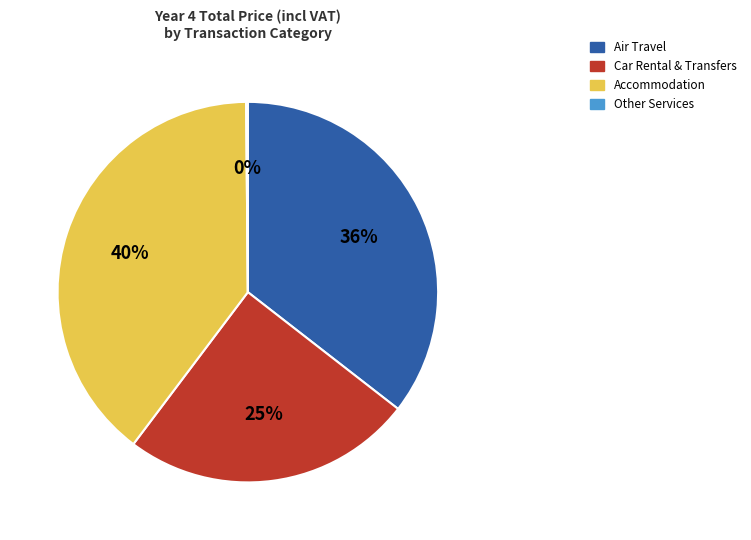

To the nearest percent, what is the average slice percentage?

25%